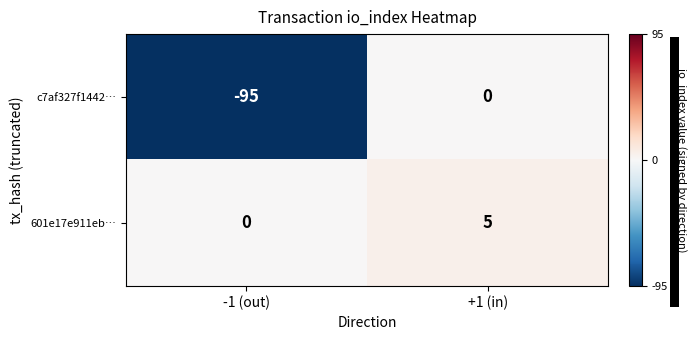

True or false: c7af327f1442… has a value of -95 at -1 (out).

True